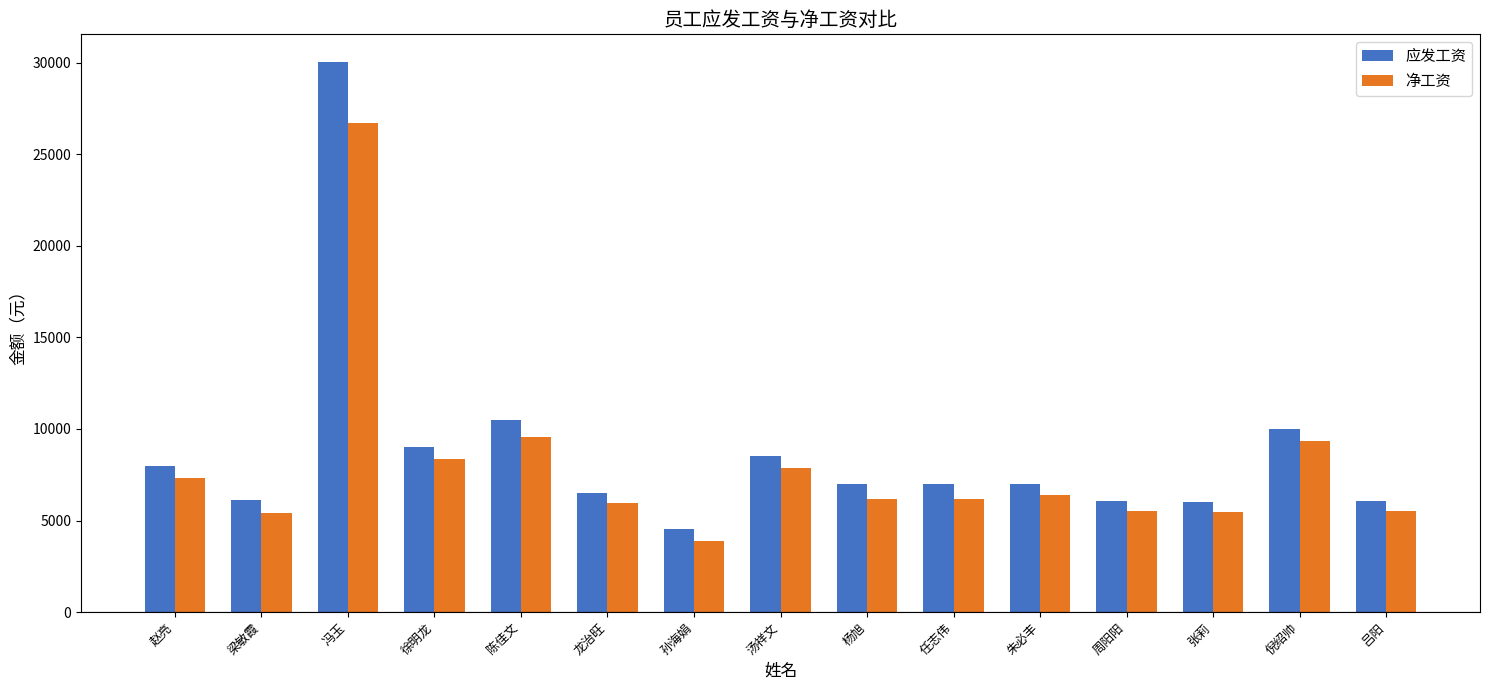

Rank the series at 冯玉 from lowest to highest value.

净工资, 应发工资